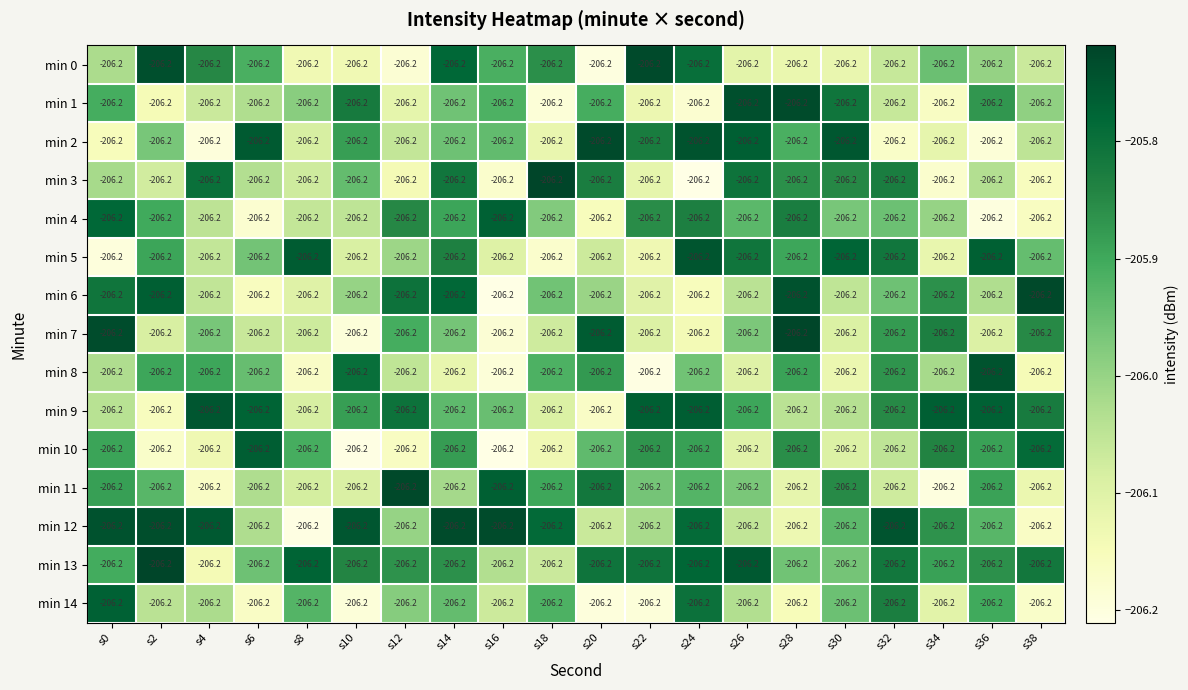

Reading left to right, extract all data points from this chart.

min 0: s0=-206.2	s2=-206.2	s4=-206.2	s6=-206.2	s8=-206.2	s10=-206.2	s12=-206.2	s14=-206.2	s16=-206.2	s18=-206.2	s20=-206.2	s22=-206.2	s24=-206.2	s26=-206.2	s28=-206.2	s30=-206.2	s32=-206.2	s34=-206.2	s36=-206.2	s38=-206.2
min 1: s0=-206.2	s2=-206.2	s4=-206.2	s6=-206.2	s8=-206.2	s10=-206.2	s12=-206.2	s14=-206.2	s16=-206.2	s18=-206.2	s20=-206.2	s22=-206.2	s24=-206.2	s26=-206.2	s28=-206.2	s30=-206.2	s32=-206.2	s34=-206.2	s36=-206.2	s38=-206.2
min 2: s0=-206.2	s2=-206.2	s4=-206.2	s6=-206.2	s8=-206.2	s10=-206.2	s12=-206.2	s14=-206.2	s16=-206.2	s18=-206.2	s20=-206.2	s22=-206.2	s24=-206.2	s26=-206.2	s28=-206.2	s30=-206.2	s32=-206.2	s34=-206.2	s36=-206.2	s38=-206.2
min 3: s0=-206.2	s2=-206.2	s4=-206.2	s6=-206.2	s8=-206.2	s10=-206.2	s12=-206.2	s14=-206.2	s16=-206.2	s18=-206.2	s20=-206.2	s22=-206.2	s24=-206.2	s26=-206.2	s28=-206.2	s30=-206.2	s32=-206.2	s34=-206.2	s36=-206.2	s38=-206.2
min 4: s0=-206.2	s2=-206.2	s4=-206.2	s6=-206.2	s8=-206.2	s10=-206.2	s12=-206.2	s14=-206.2	s16=-206.2	s18=-206.2	s20=-206.2	s22=-206.2	s24=-206.2	s26=-206.2	s28=-206.2	s30=-206.2	s32=-206.2	s34=-206.2	s36=-206.2	s38=-206.2
min 5: s0=-206.2	s2=-206.2	s4=-206.2	s6=-206.2	s8=-206.2	s10=-206.2	s12=-206.2	s14=-206.2	s16=-206.2	s18=-206.2	s20=-206.2	s22=-206.2	s24=-206.2	s26=-206.2	s28=-206.2	s30=-206.2	s32=-206.2	s34=-206.2	s36=-206.2	s38=-206.2
min 6: s0=-206.2	s2=-206.2	s4=-206.2	s6=-206.2	s8=-206.2	s10=-206.2	s12=-206.2	s14=-206.2	s16=-206.2	s18=-206.2	s20=-206.2	s22=-206.2	s24=-206.2	s26=-206.2	s28=-206.2	s30=-206.2	s32=-206.2	s34=-206.2	s36=-206.2	s38=-206.2
min 7: s0=-206.2	s2=-206.2	s4=-206.2	s6=-206.2	s8=-206.2	s10=-206.2	s12=-206.2	s14=-206.2	s16=-206.2	s18=-206.2	s20=-206.2	s22=-206.2	s24=-206.2	s26=-206.2	s28=-206.2	s30=-206.2	s32=-206.2	s34=-206.2	s36=-206.2	s38=-206.2
min 8: s0=-206.2	s2=-206.2	s4=-206.2	s6=-206.2	s8=-206.2	s10=-206.2	s12=-206.2	s14=-206.2	s16=-206.2	s18=-206.2	s20=-206.2	s22=-206.2	s24=-206.2	s26=-206.2	s28=-206.2	s30=-206.2	s32=-206.2	s34=-206.2	s36=-206.2	s38=-206.2
min 9: s0=-206.2	s2=-206.2	s4=-206.2	s6=-206.2	s8=-206.2	s10=-206.2	s12=-206.2	s14=-206.2	s16=-206.2	s18=-206.2	s20=-206.2	s22=-206.2	s24=-206.2	s26=-206.2	s28=-206.2	s30=-206.2	s32=-206.2	s34=-206.2	s36=-206.2	s38=-206.2
min 10: s0=-206.2	s2=-206.2	s4=-206.2	s6=-206.2	s8=-206.2	s10=-206.2	s12=-206.2	s14=-206.2	s16=-206.2	s18=-206.2	s20=-206.2	s22=-206.2	s24=-206.2	s26=-206.2	s28=-206.2	s30=-206.2	s32=-206.2	s34=-206.2	s36=-206.2	s38=-206.2
min 11: s0=-206.2	s2=-206.2	s4=-206.2	s6=-206.2	s8=-206.2	s10=-206.2	s12=-206.2	s14=-206.2	s16=-206.2	s18=-206.2	s20=-206.2	s22=-206.2	s24=-206.2	s26=-206.2	s28=-206.2	s30=-206.2	s32=-206.2	s34=-206.2	s36=-206.2	s38=-206.2
min 12: s0=-206.2	s2=-206.2	s4=-206.2	s6=-206.2	s8=-206.2	s10=-206.2	s12=-206.2	s14=-206.2	s16=-206.2	s18=-206.2	s20=-206.2	s22=-206.2	s24=-206.2	s26=-206.2	s28=-206.2	s30=-206.2	s32=-206.2	s34=-206.2	s36=-206.2	s38=-206.2
min 13: s0=-206.2	s2=-206.2	s4=-206.2	s6=-206.2	s8=-206.2	s10=-206.2	s12=-206.2	s14=-206.2	s16=-206.2	s18=-206.2	s20=-206.2	s22=-206.2	s24=-206.2	s26=-206.2	s28=-206.2	s30=-206.2	s32=-206.2	s34=-206.2	s36=-206.2	s38=-206.2
min 14: s0=-206.2	s2=-206.2	s4=-206.2	s6=-206.2	s8=-206.2	s10=-206.2	s12=-206.2	s14=-206.2	s16=-206.2	s18=-206.2	s20=-206.2	s22=-206.2	s24=-206.2	s26=-206.2	s28=-206.2	s30=-206.2	s32=-206.2	s34=-206.2	s36=-206.2	s38=-206.2